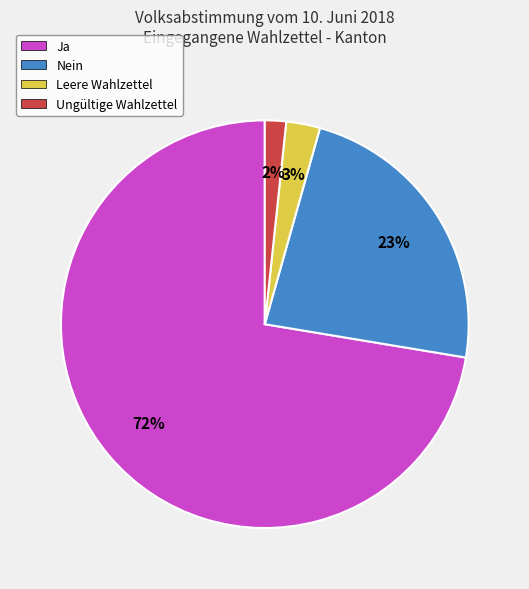

How many segments does this pie chart have?

4